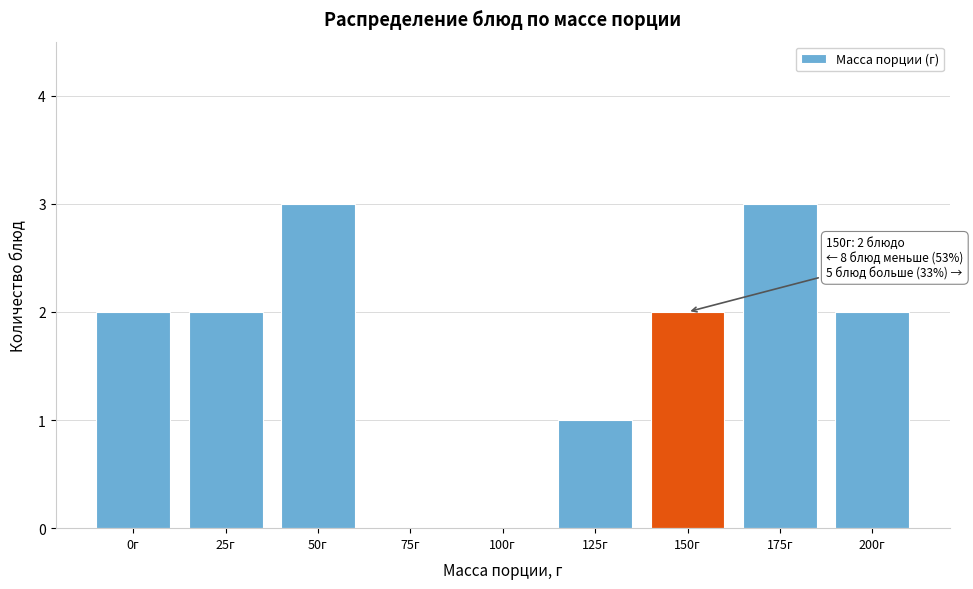

Reading right to left, what are all the values shown in this chart?

200г=2	175г=3	150г=2	125г=1	100г=0	75г=0	50г=3	25г=2	0г=2